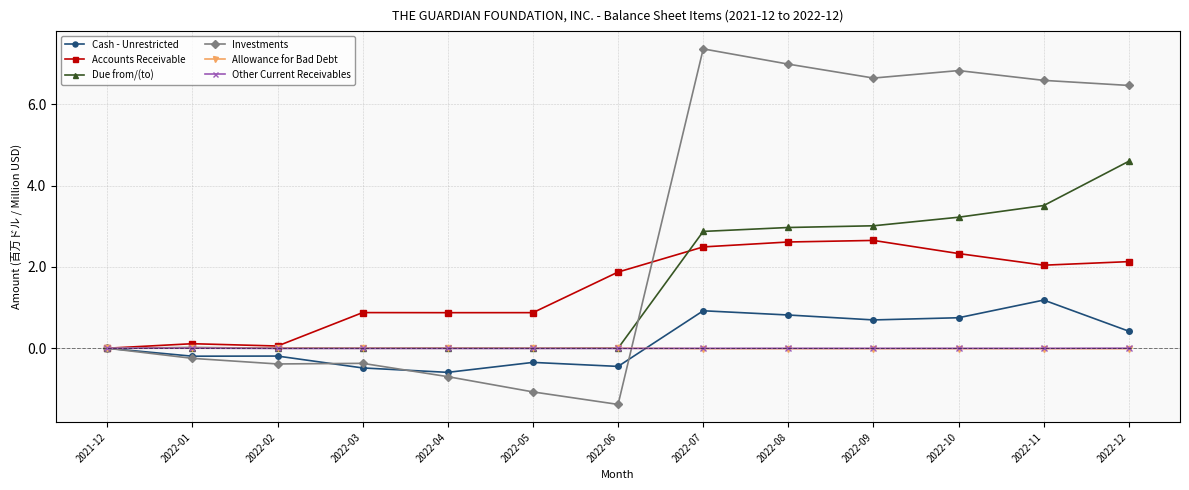

Which series changed the most between 2022-04 and 2022-09?

Investments